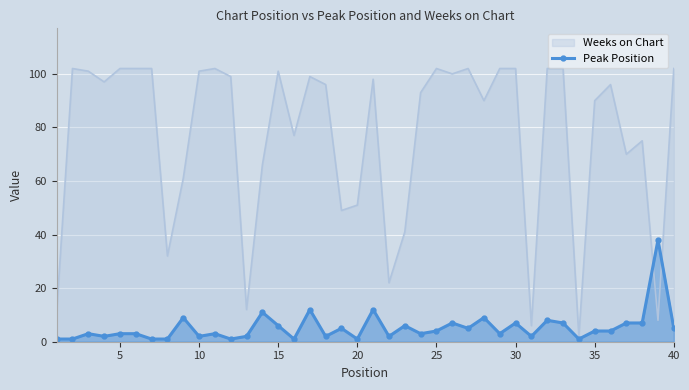

Is it true that Weeks on Chart equals 90 at 35?

True